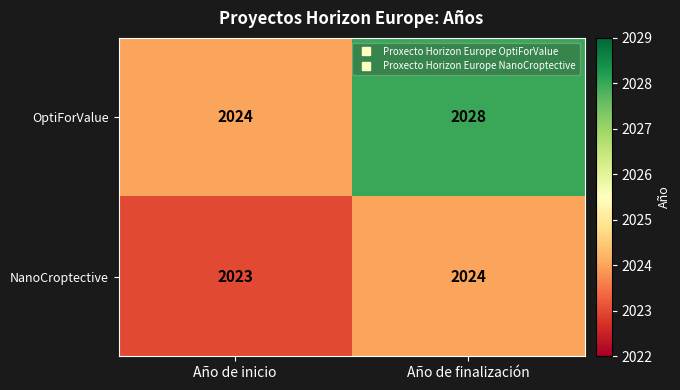

Reading left to right, extract all data points from this chart.

OptiForValue: Año de inicio=2024	Año de finalización=2028
NanoCroptective: Año de inicio=2023	Año de finalización=2024